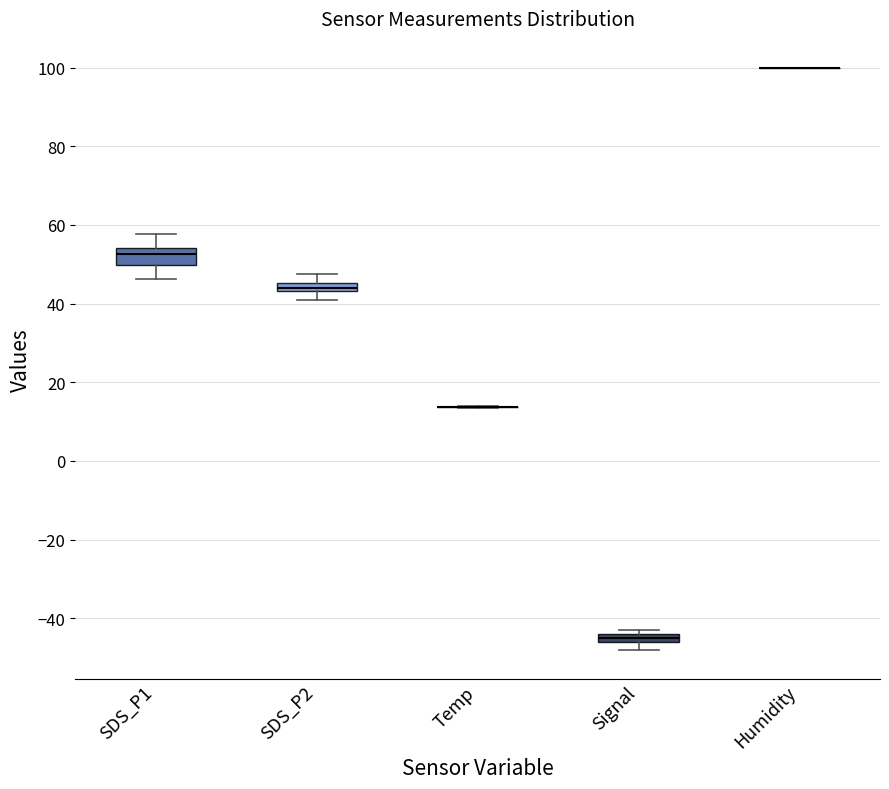

Comparing the boxes themselves (not the whiskers), which one is the tallest?

SDS_P1